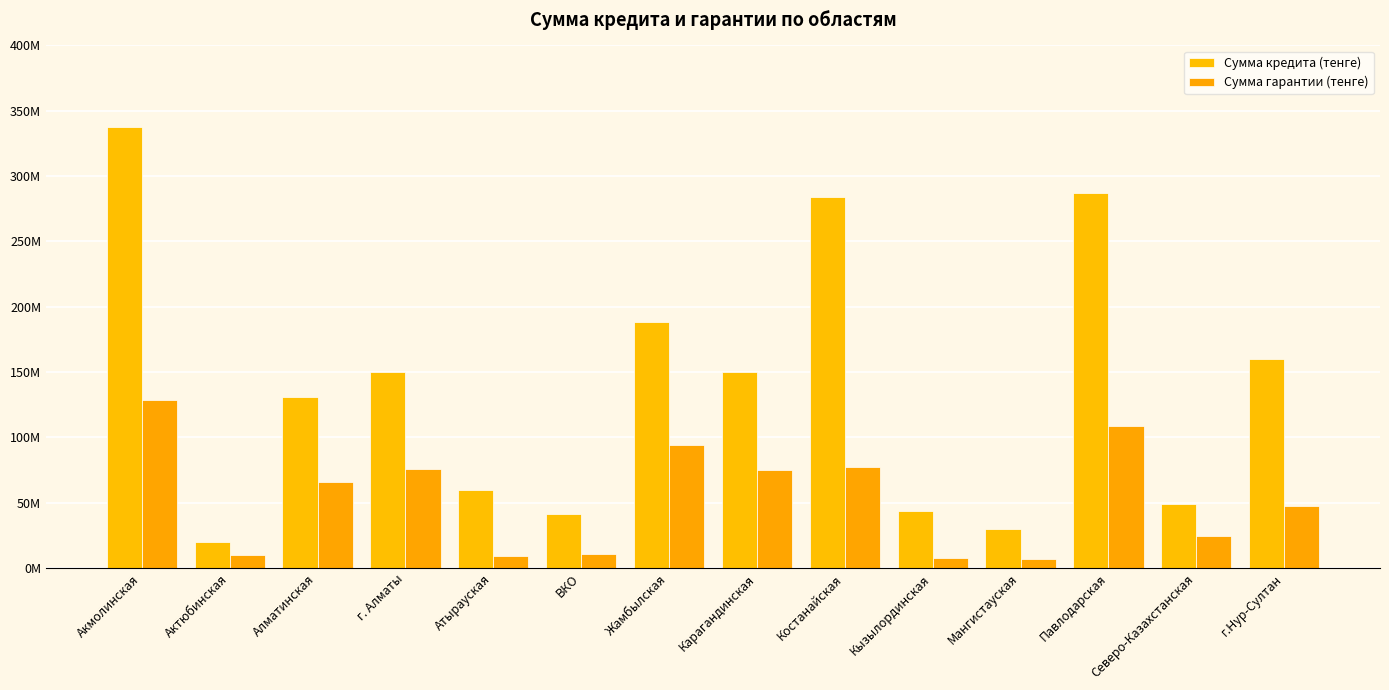

Is the value of Сумма гарантии (тенге) at Карагандинская greater than the value of Сумма кредита (тенге) at Атырауская?

Yes